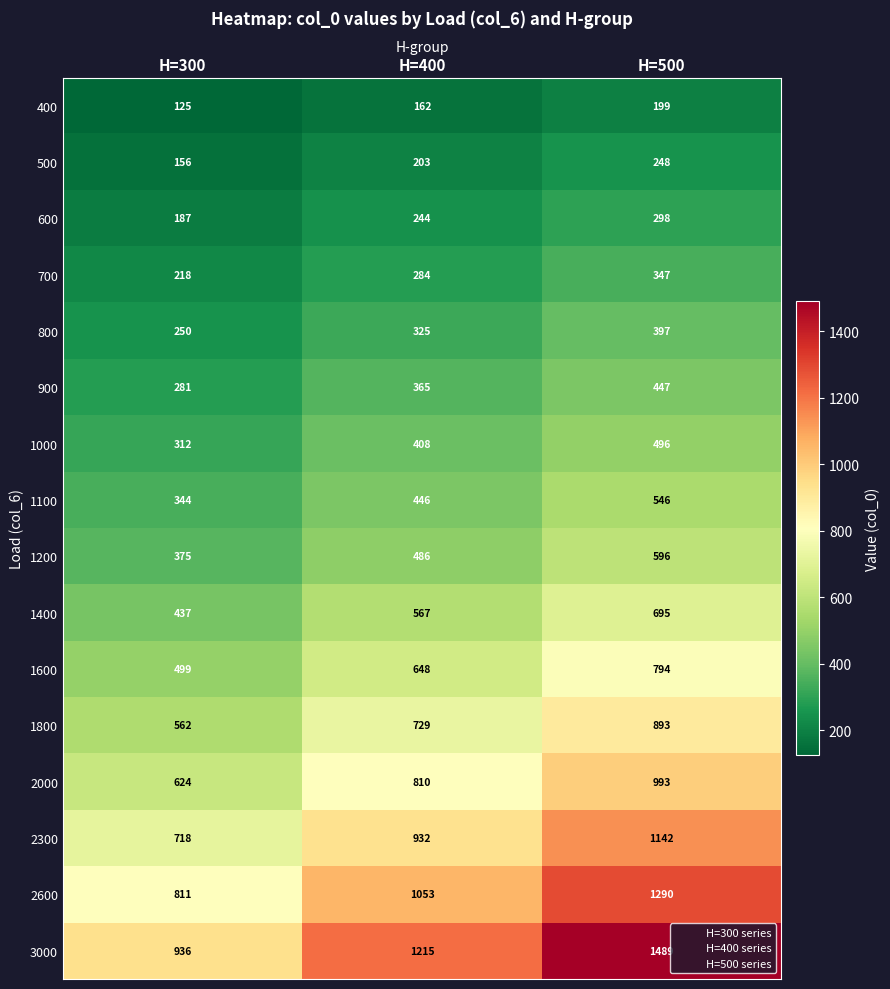

The 400 series shows 85 at H=300. True or false?

False